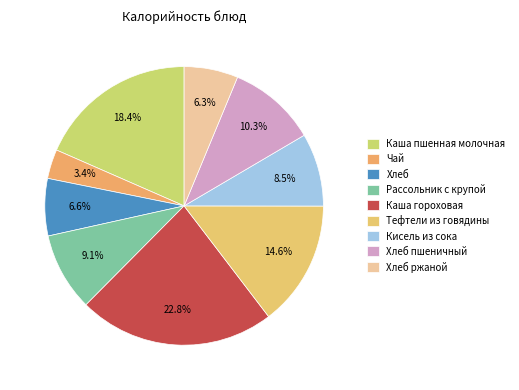

The Чай slice represents 1% of the pie. True or false?

False